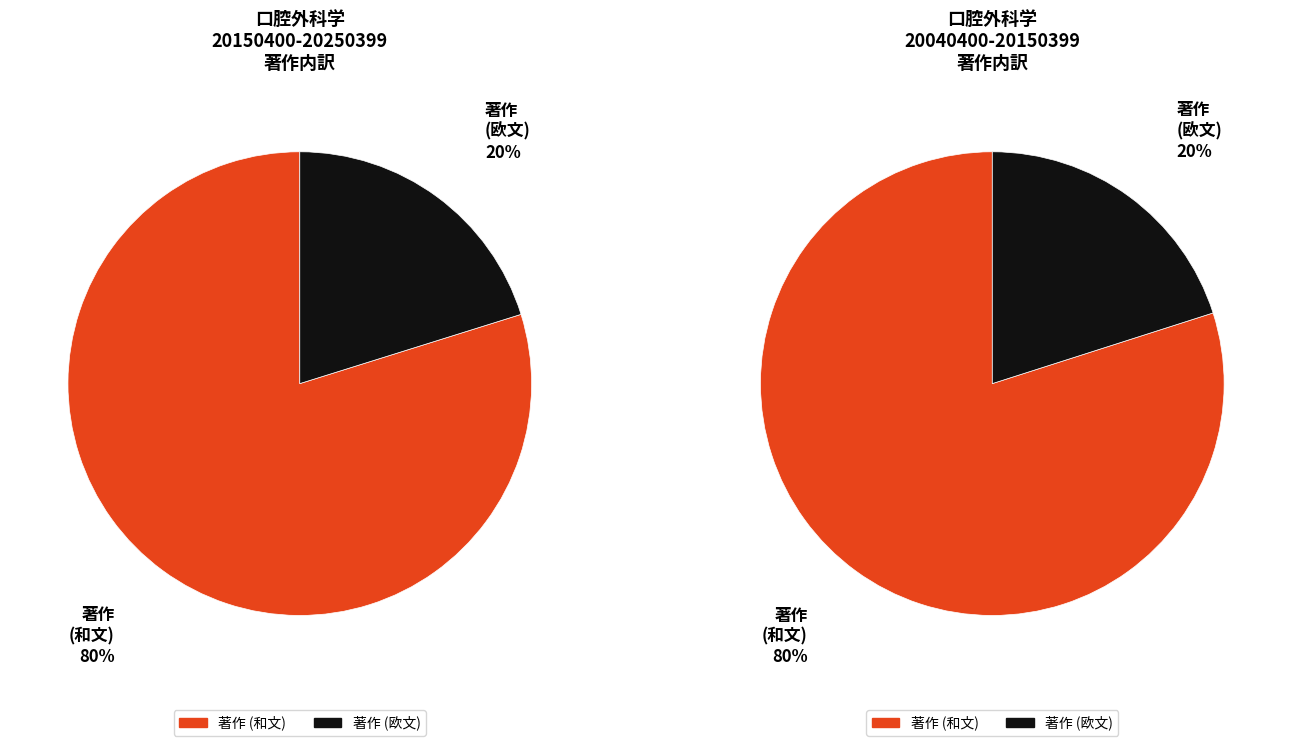

How many slices are in this pie chart?

2